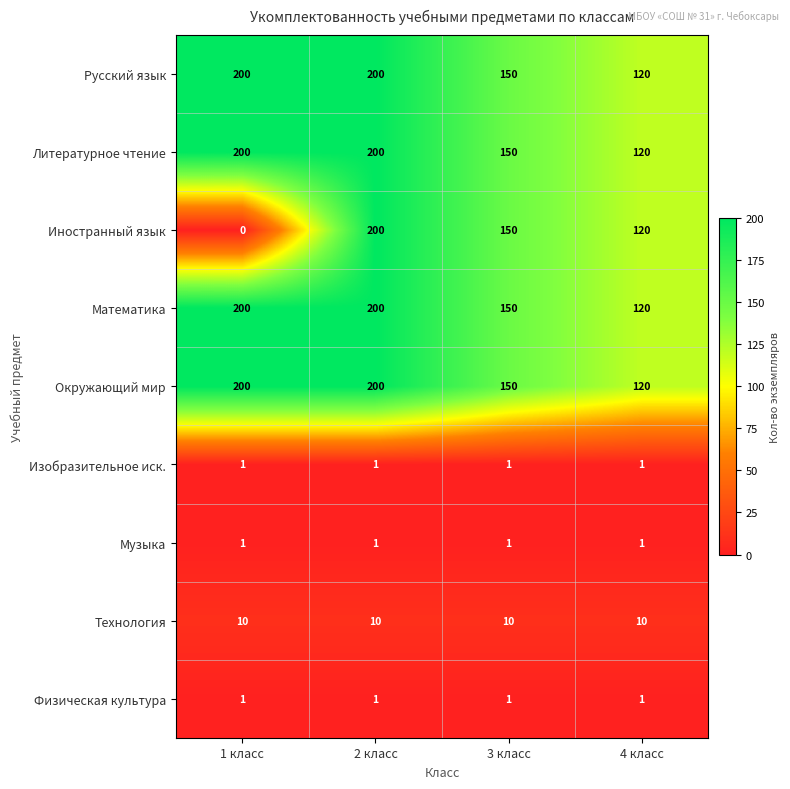

True or false: Математика has a value of 219 at 3 класс.

False